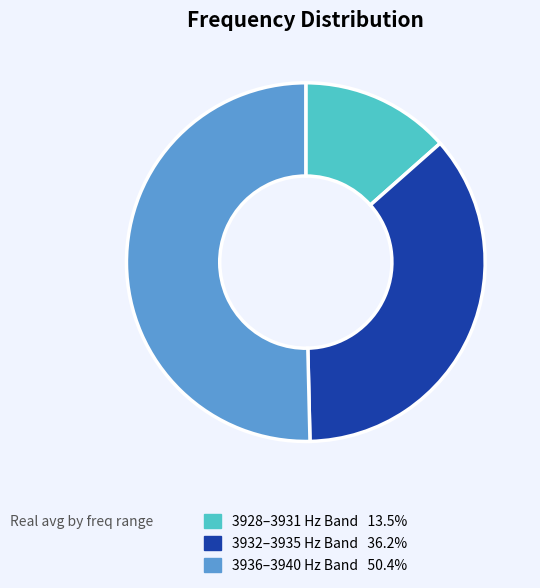

How many slices are in this pie chart?

3